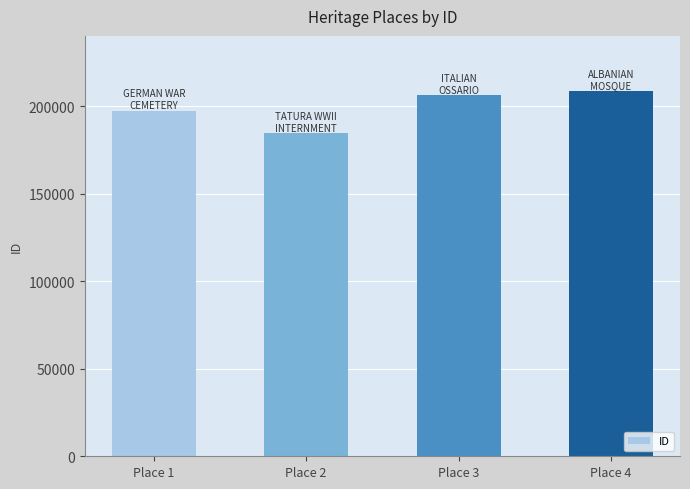

Reading left to right, list all the values displayed in this chart.

197542	184631	206363	208862